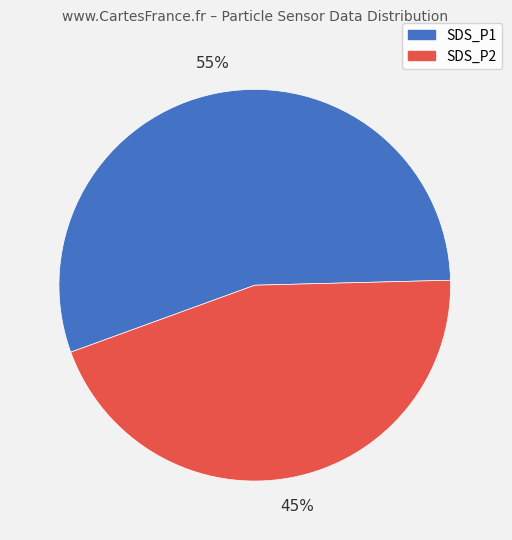

Do SDS_P2 and SDS_P1 together represent more than half of the pie?

Yes